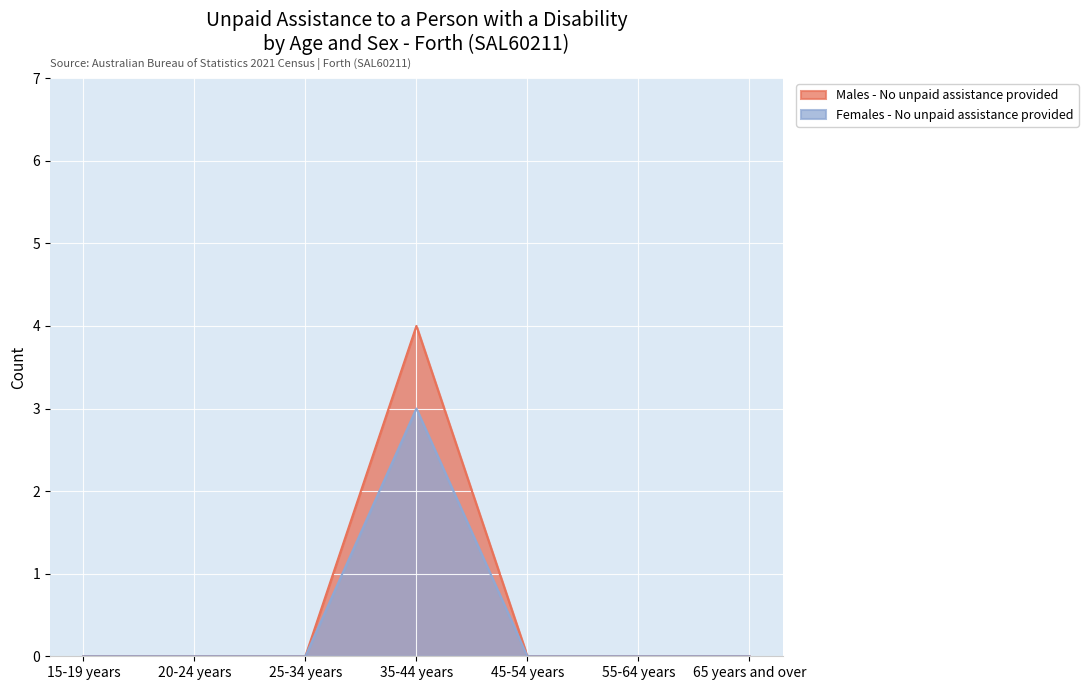

What is the difference between the Males - No unpaid assistance provided values at 35-44 years and 55-64 years?

4